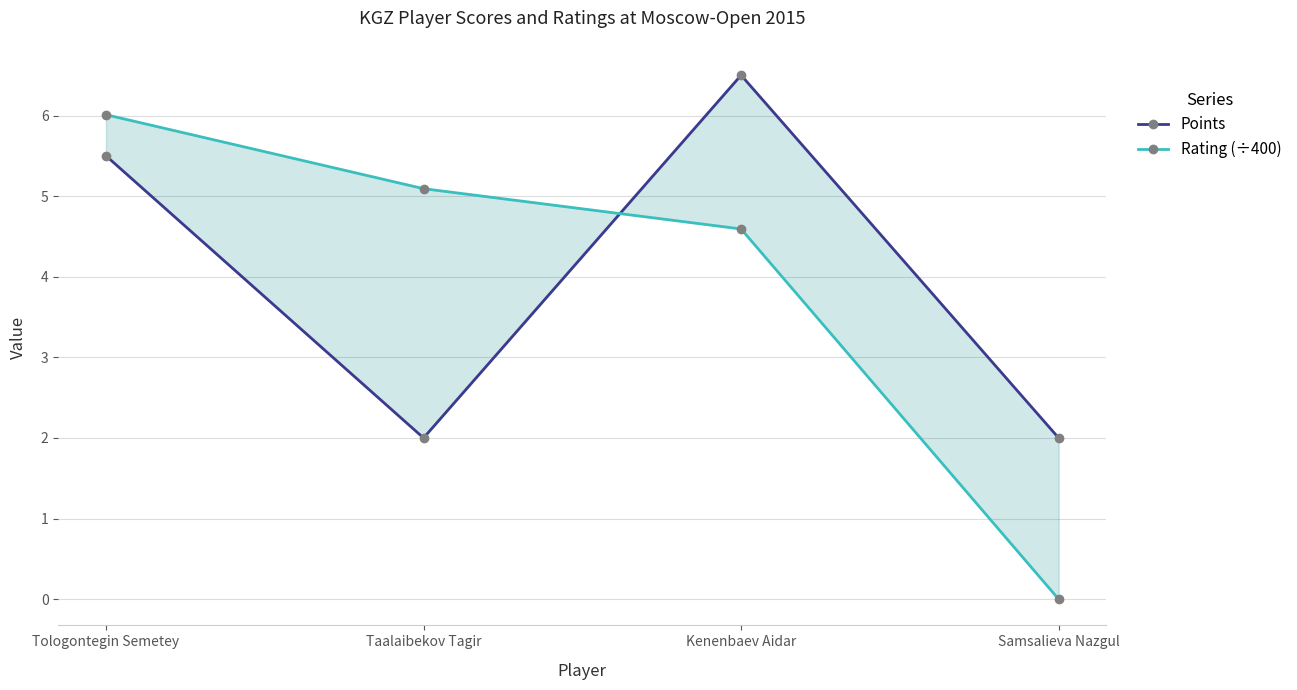

Reading left to right, what are all the values shown in this chart?

Points: Tologontegin Semetey=5.5	Taalaibekov Tagir=2.0	Kenenbaev Aidar=6.5	Samsalieva Nazgul=2.0
Rating (÷400): Tologontegin Semetey=6.0	Taalaibekov Tagir=5.1	Kenenbaev Aidar=4.6	Samsalieva Nazgul=0.0